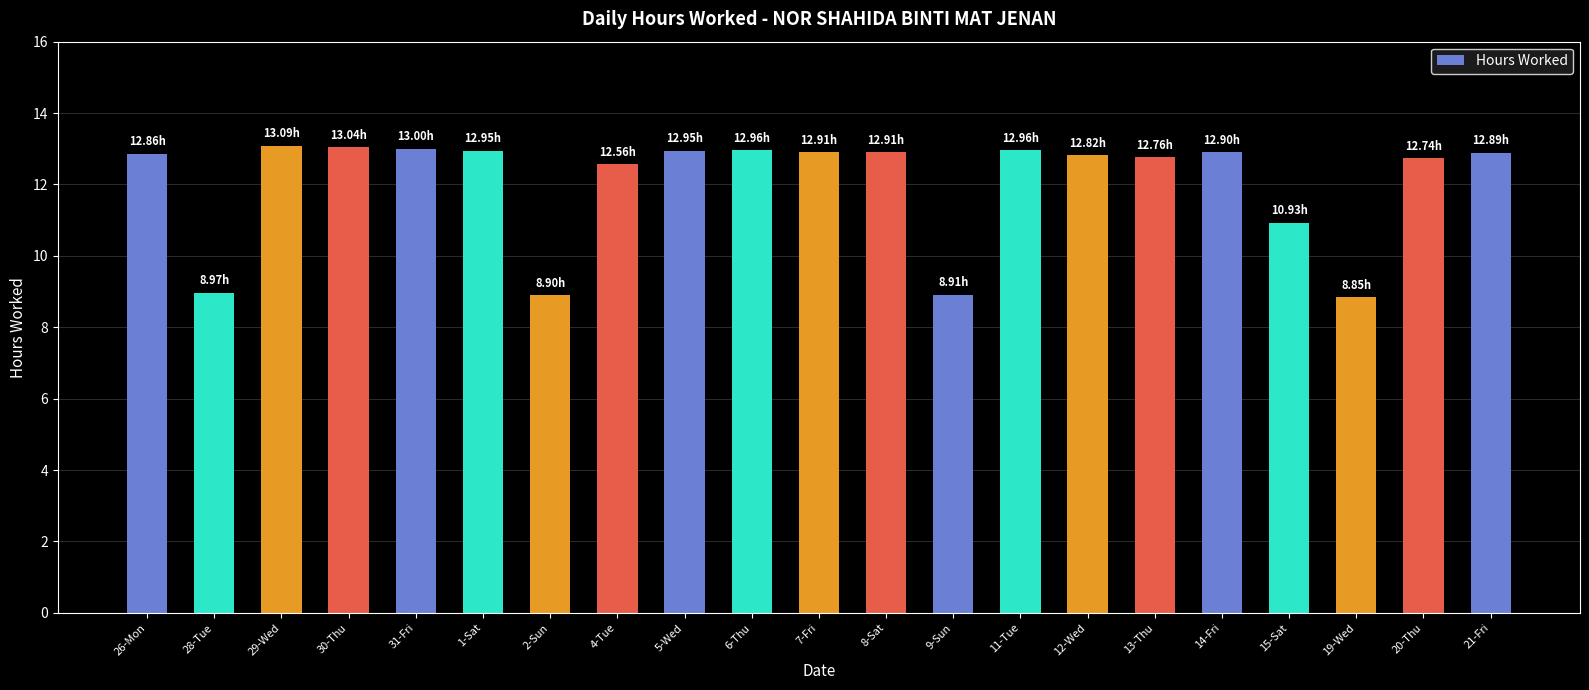

Where does the data first go above 12?

26-Mon